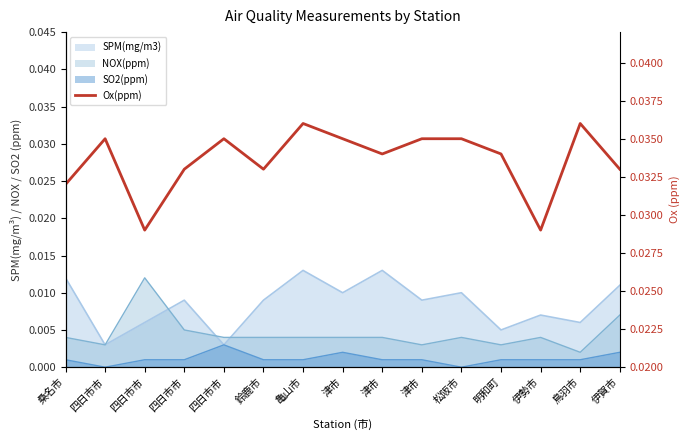

How many lines are shown in the chart?

1